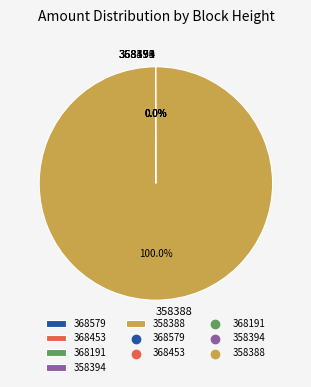

Which category has the biggest portion of the pie?

358388